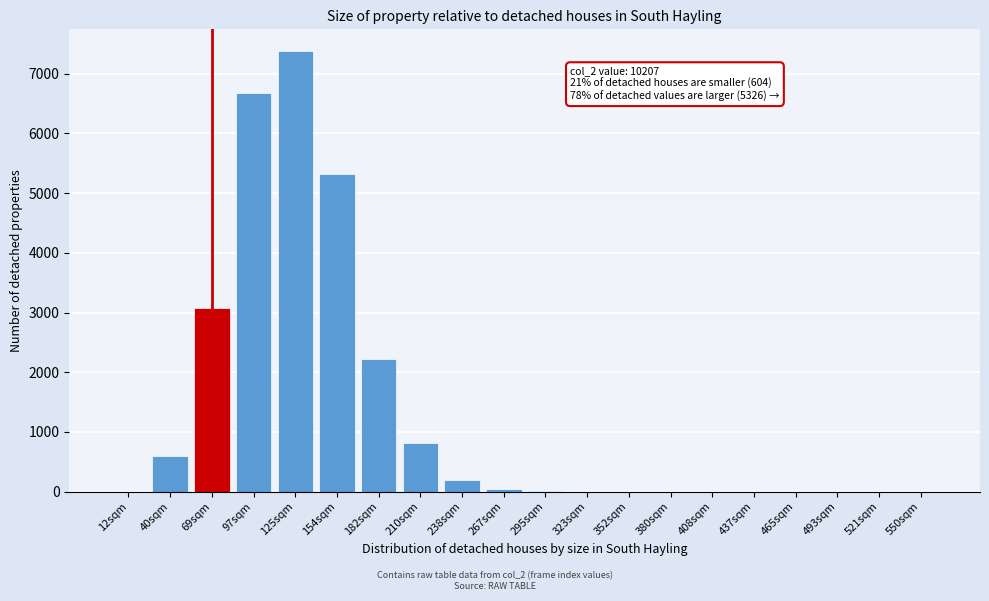

What is the maximum value shown in the chart?

7374